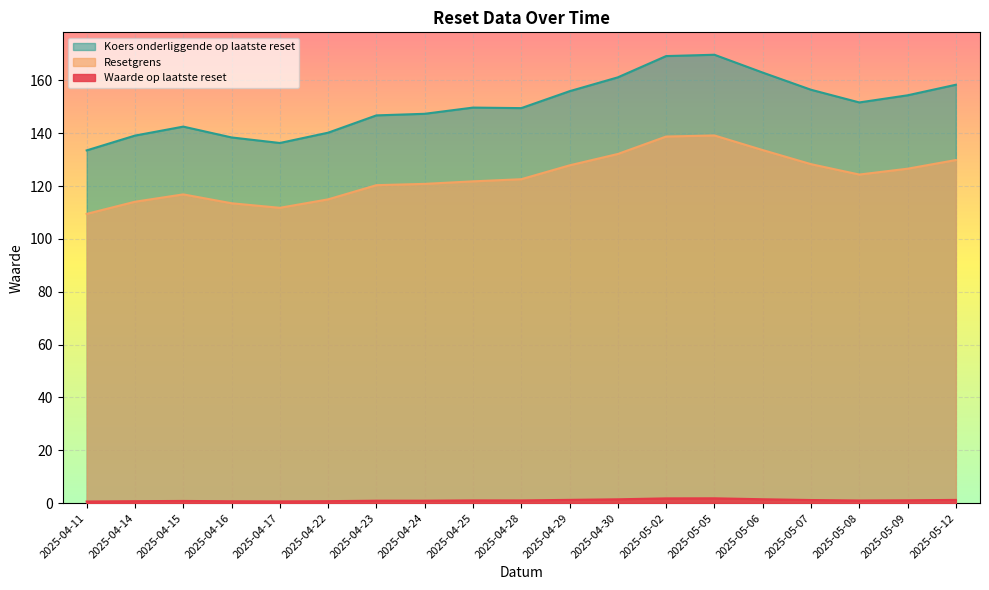

Where does the Koers onderliggende op laatste reset series first go above 149?

2025-04-25